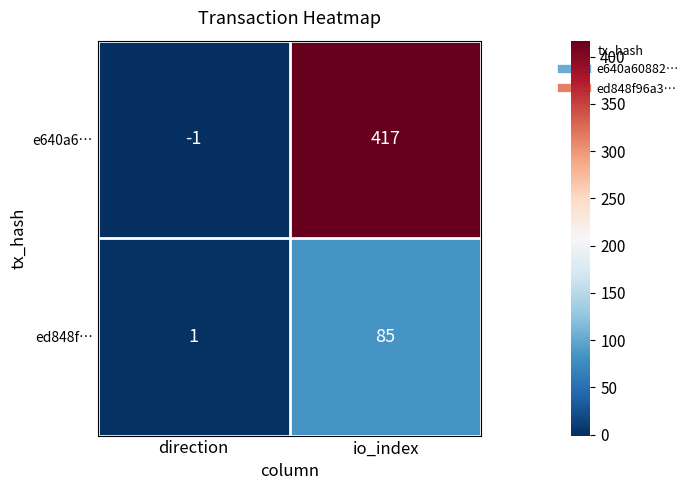

What is the difference between the highest and lowest values at io_index?

332